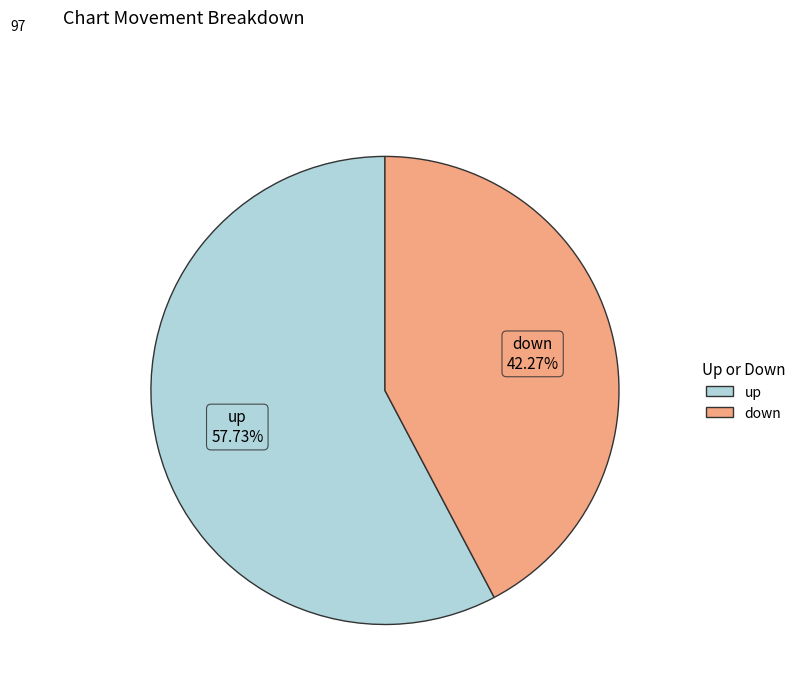

To the nearest percent, what is the difference between the largest and smallest slice percentages?

15%